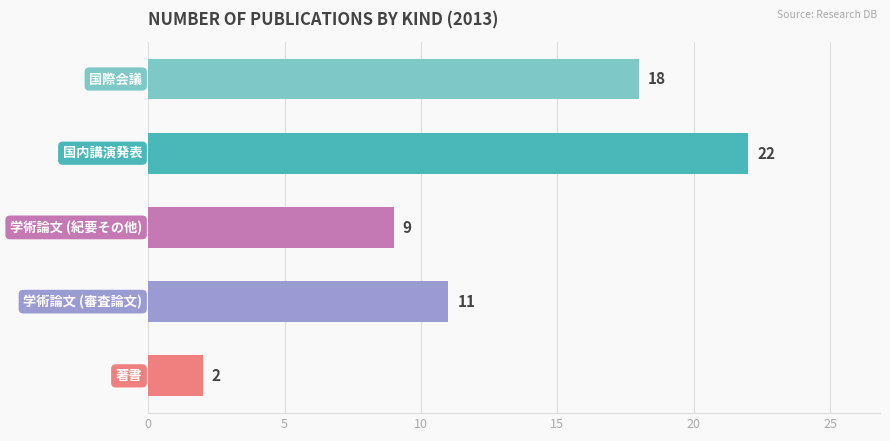

How many data points are less than 11?

2